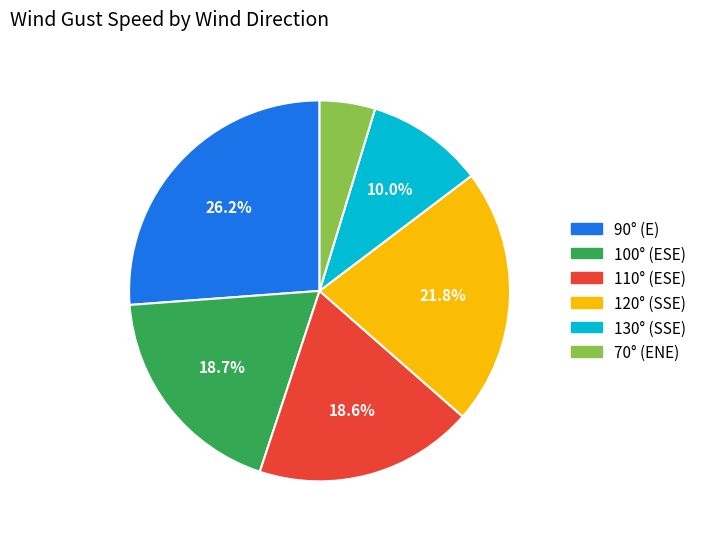

Is there a majority slice in this chart?

No